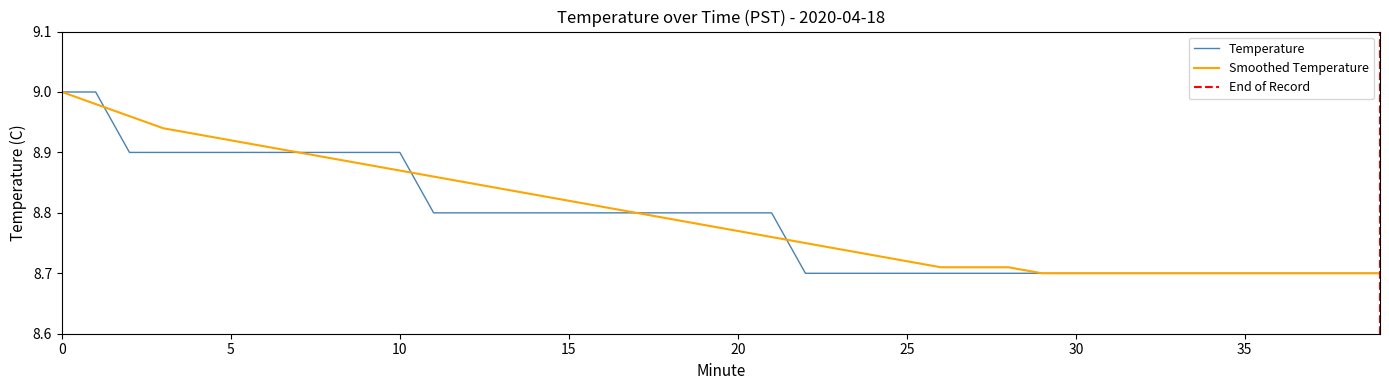

Is this an area chart (filled region under the line)?

No